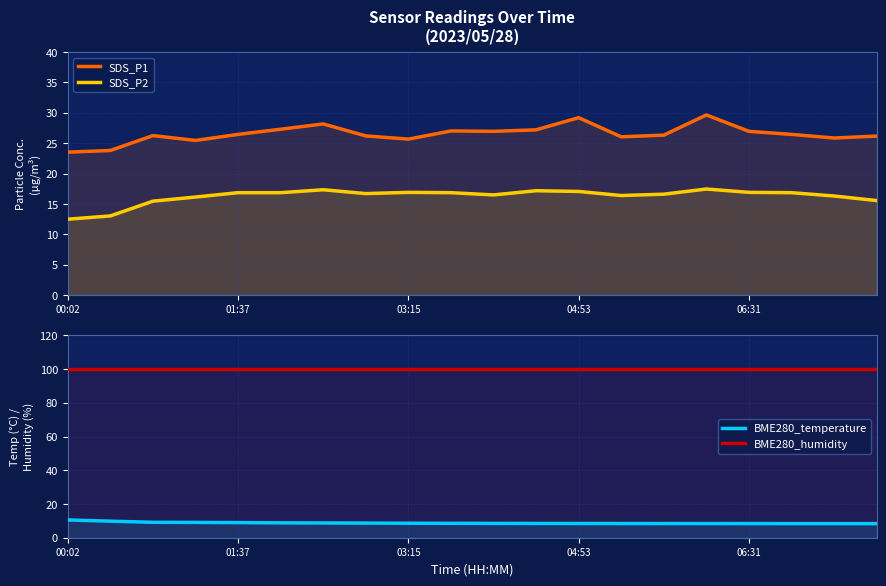

What is the greatest value displayed?

100.0